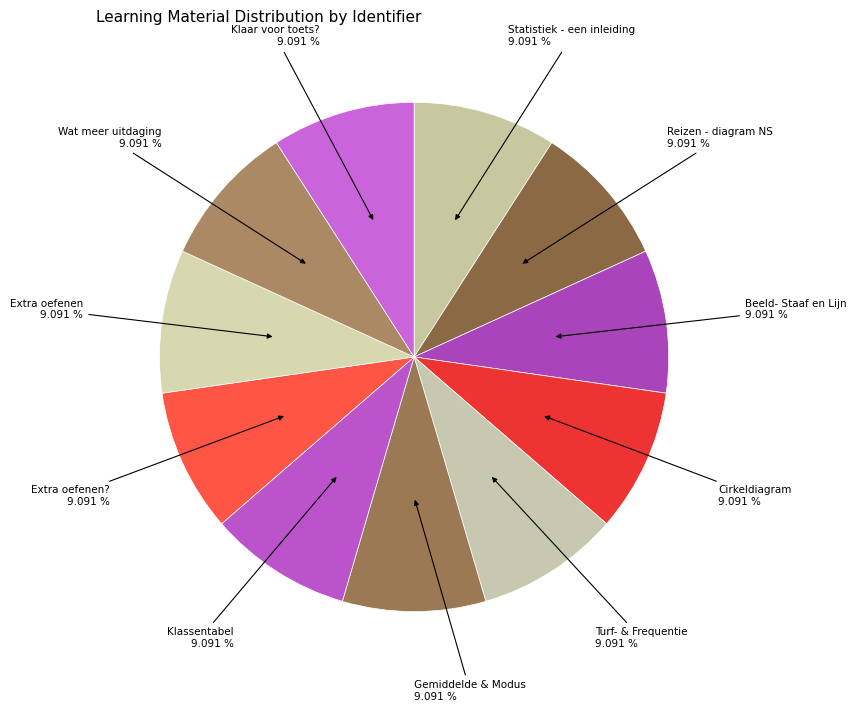

Count the number of slices in the pie.

11